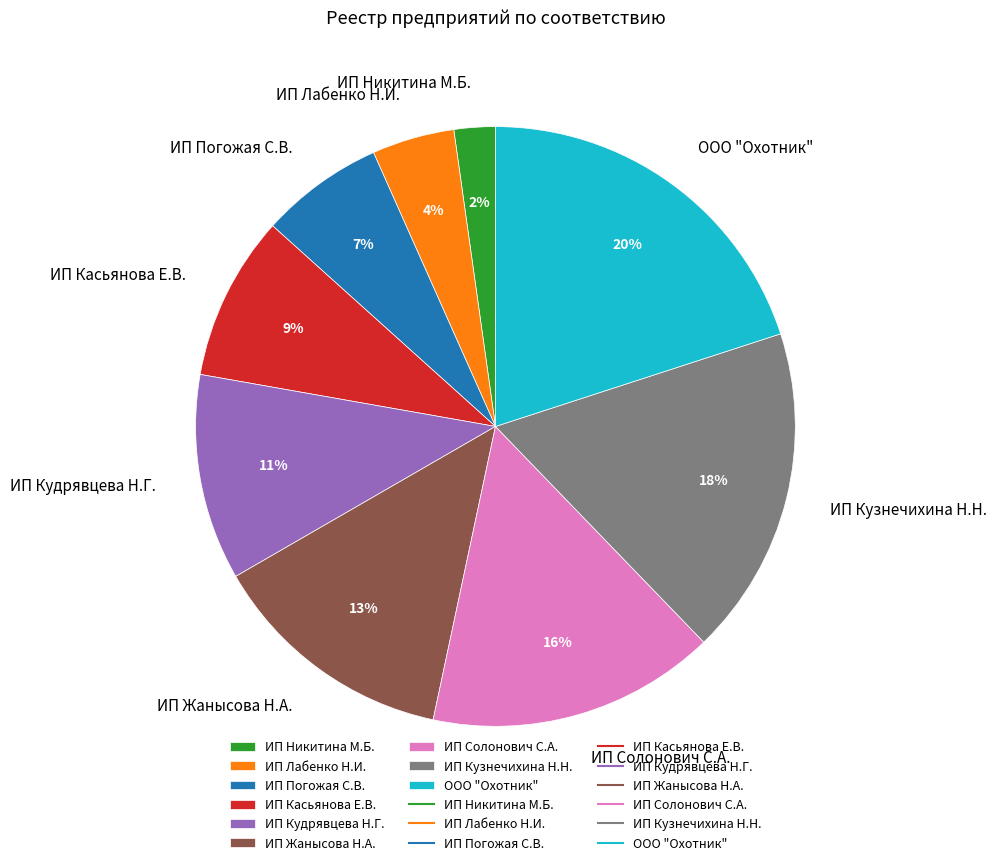

To the nearest percent, what is the combined percentage of ИП Жанысова Н.А. and ИП Кузнечихина Н.Н.?

31%